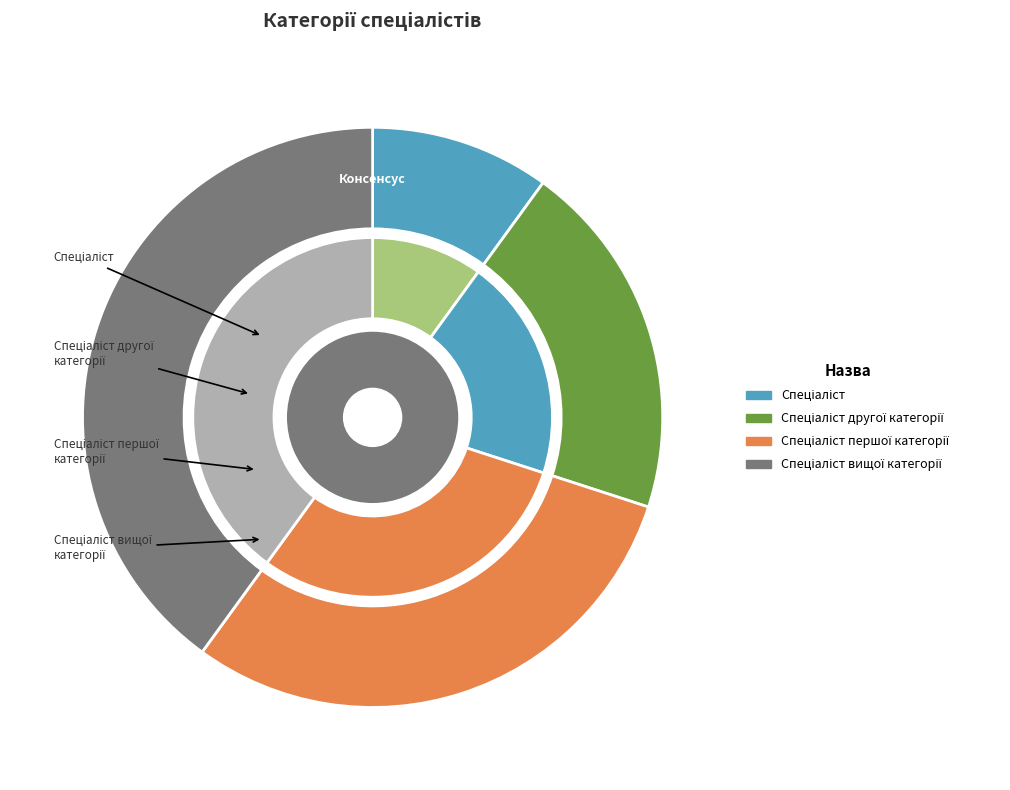

What portion of the pie excludes Спеціаліст вищої категорії?

60.0%